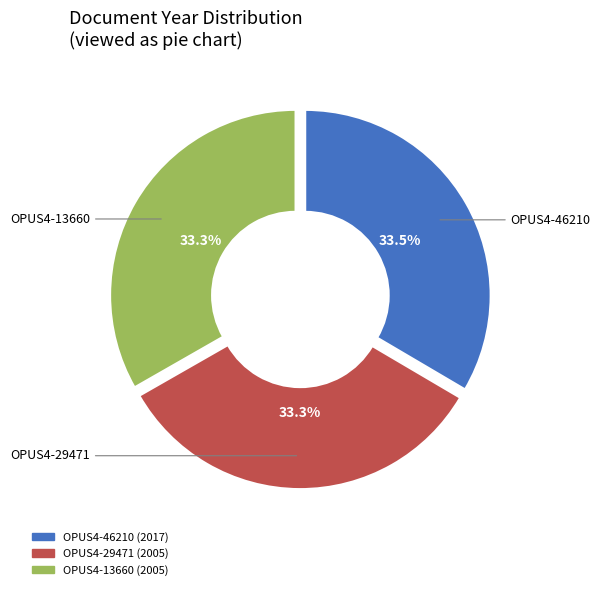

What percentage is NOT represented by OPUS4-46210?

66.5%